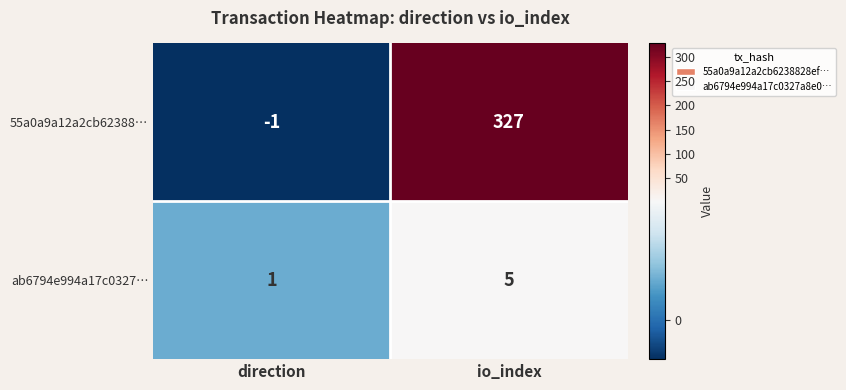

How many data points does each series have?

2